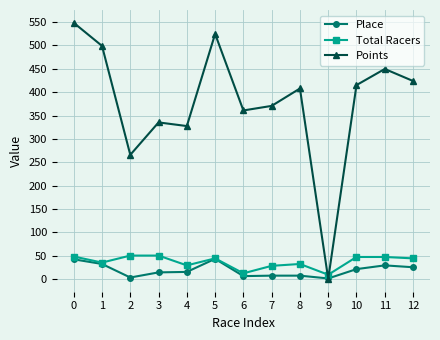

At 0, list the series in order from smallest to largest.

Place, Total Racers, Points